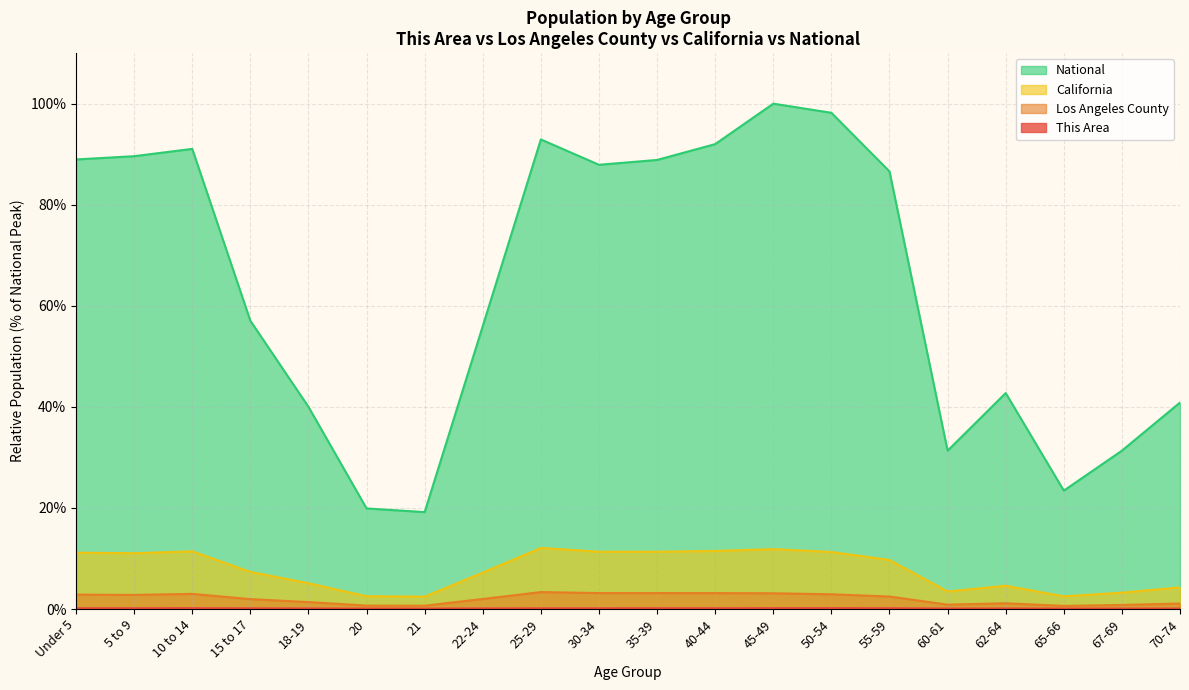

True or false: National and Los Angeles County intersect in this chart.

False